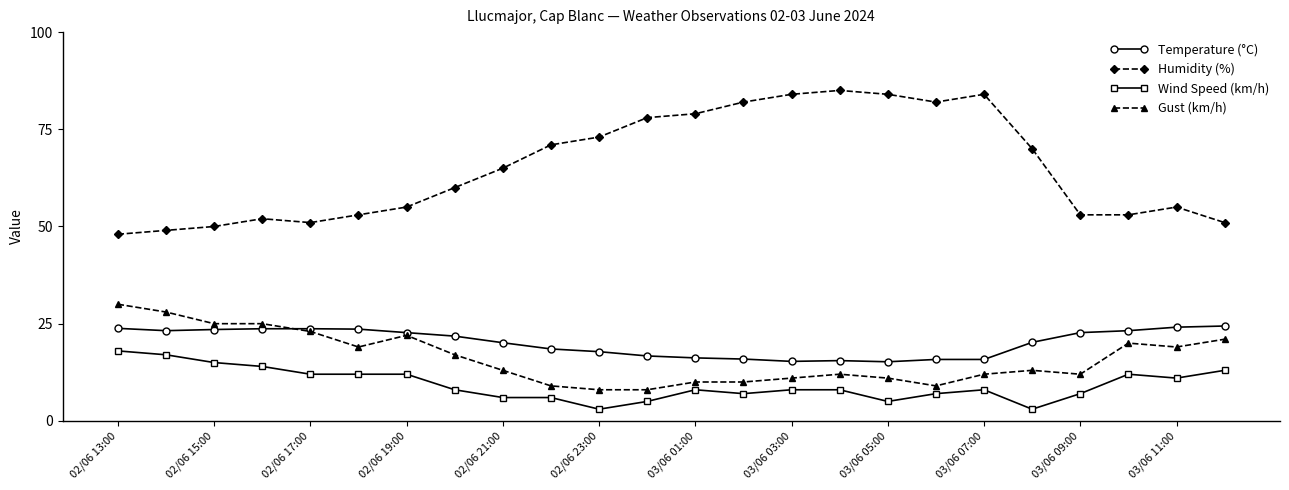

What are all the series names shown in the legend?

Temperature (°C), Humidity (%), Wind Speed (km/h), Gust (km/h)